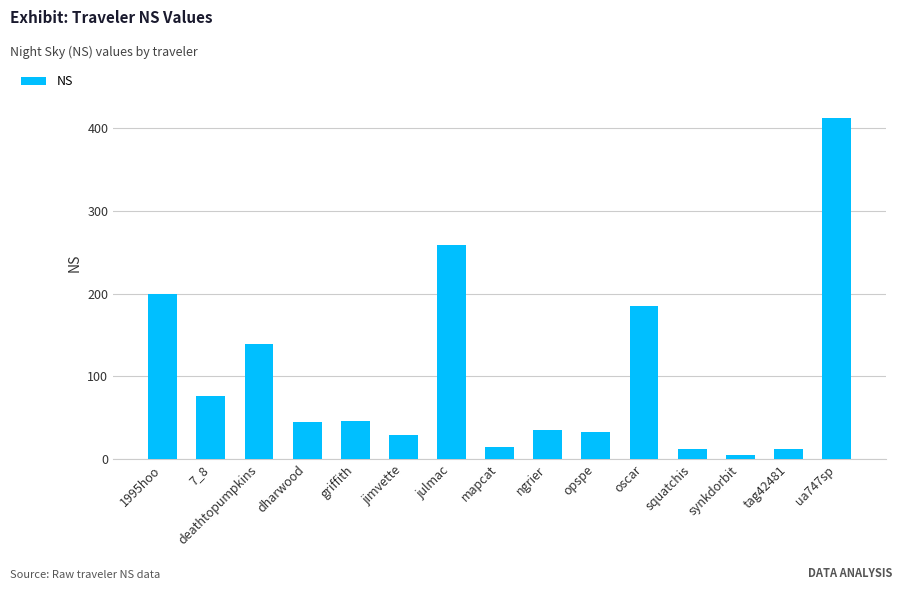

Which has a higher value, deathtopumpkins or 7_8?

deathtopumpkins